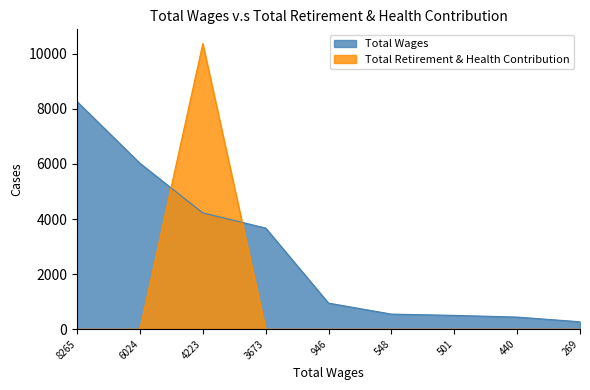

List the series in order of their peak value, highest first.

Total Retirement & Health Contribution, Total Wages